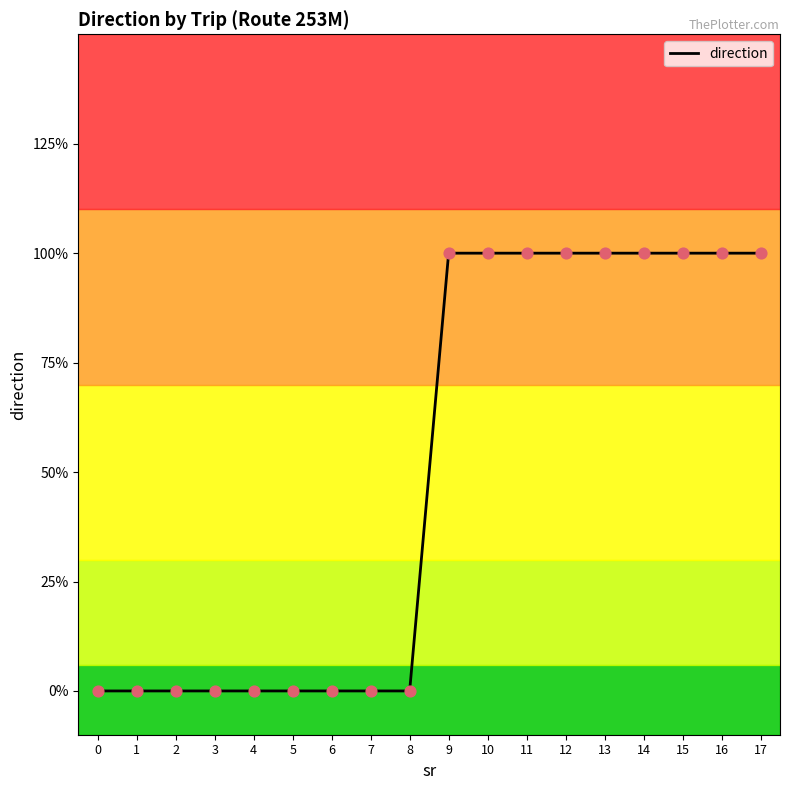

What is the change in value from 4 to 12?

+1